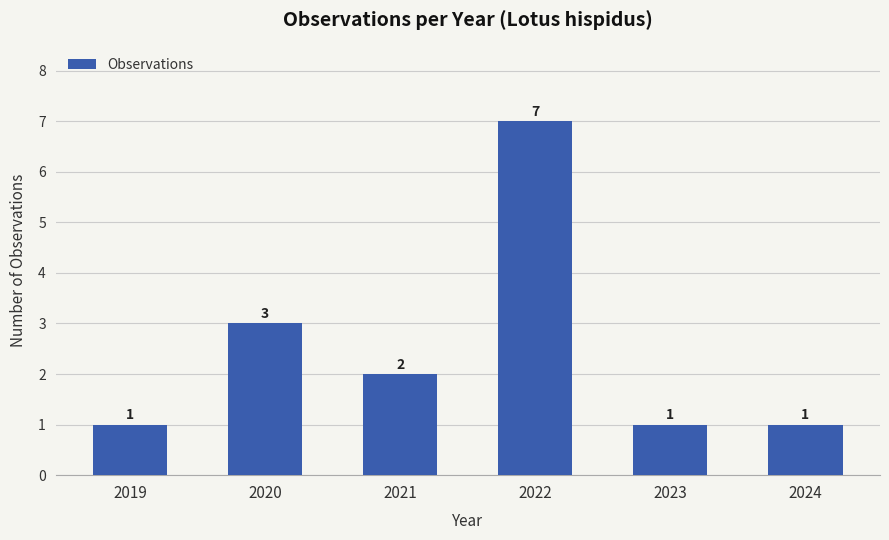

What is the change in value from 2022 to 2024?

-6